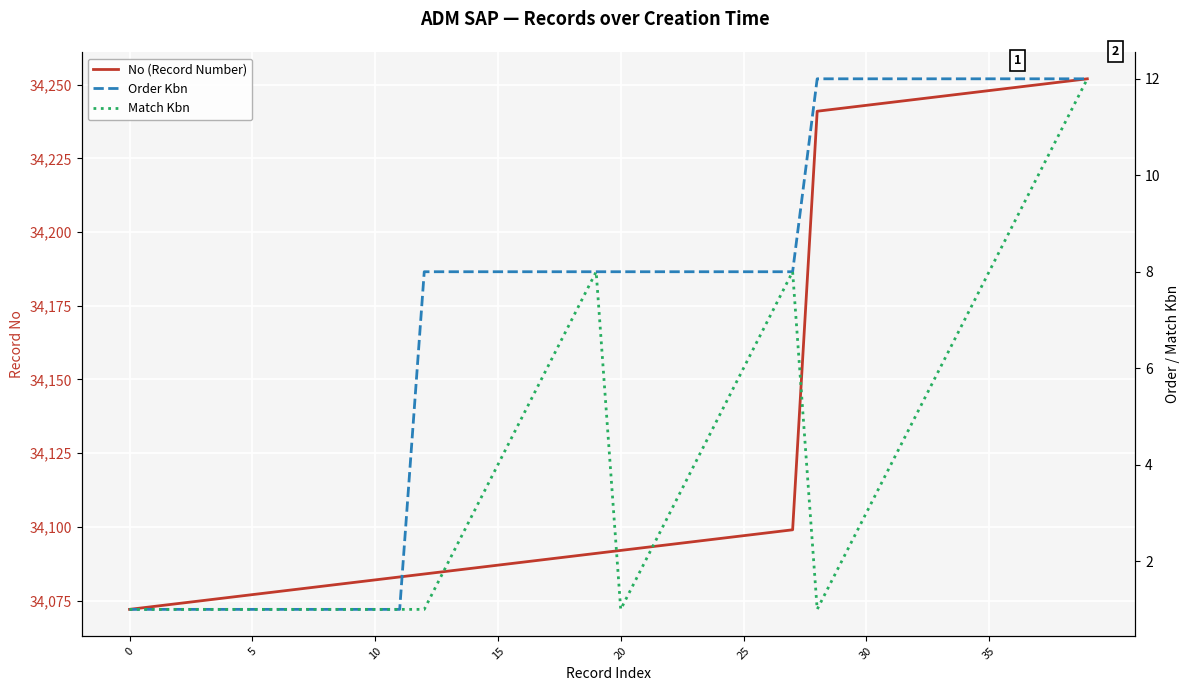

True or false: Order Kbn and Match Kbn cross at least once.

False